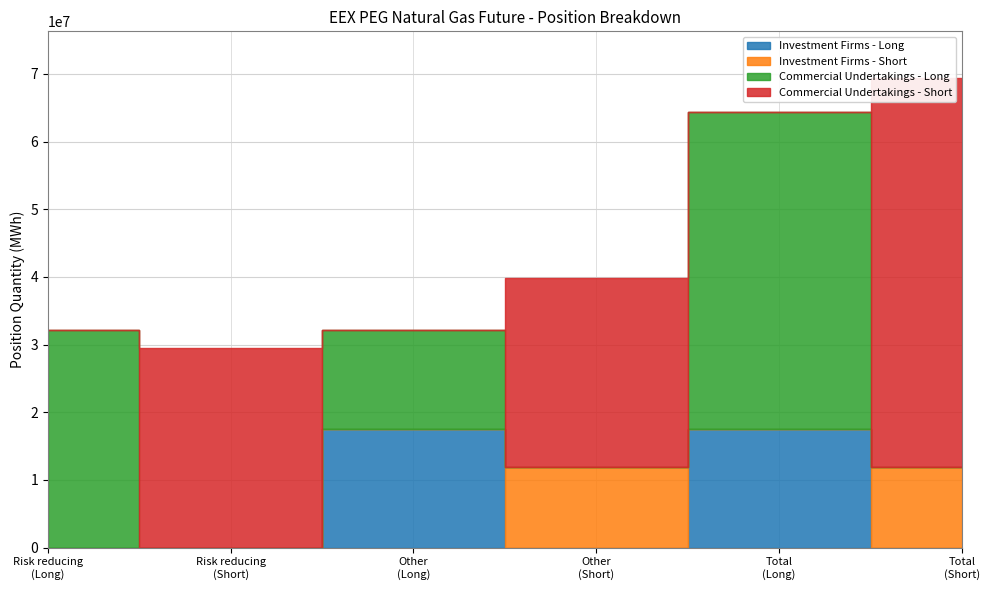

Which series has the largest range (max minus min)?

Commercial Undertakings - Short